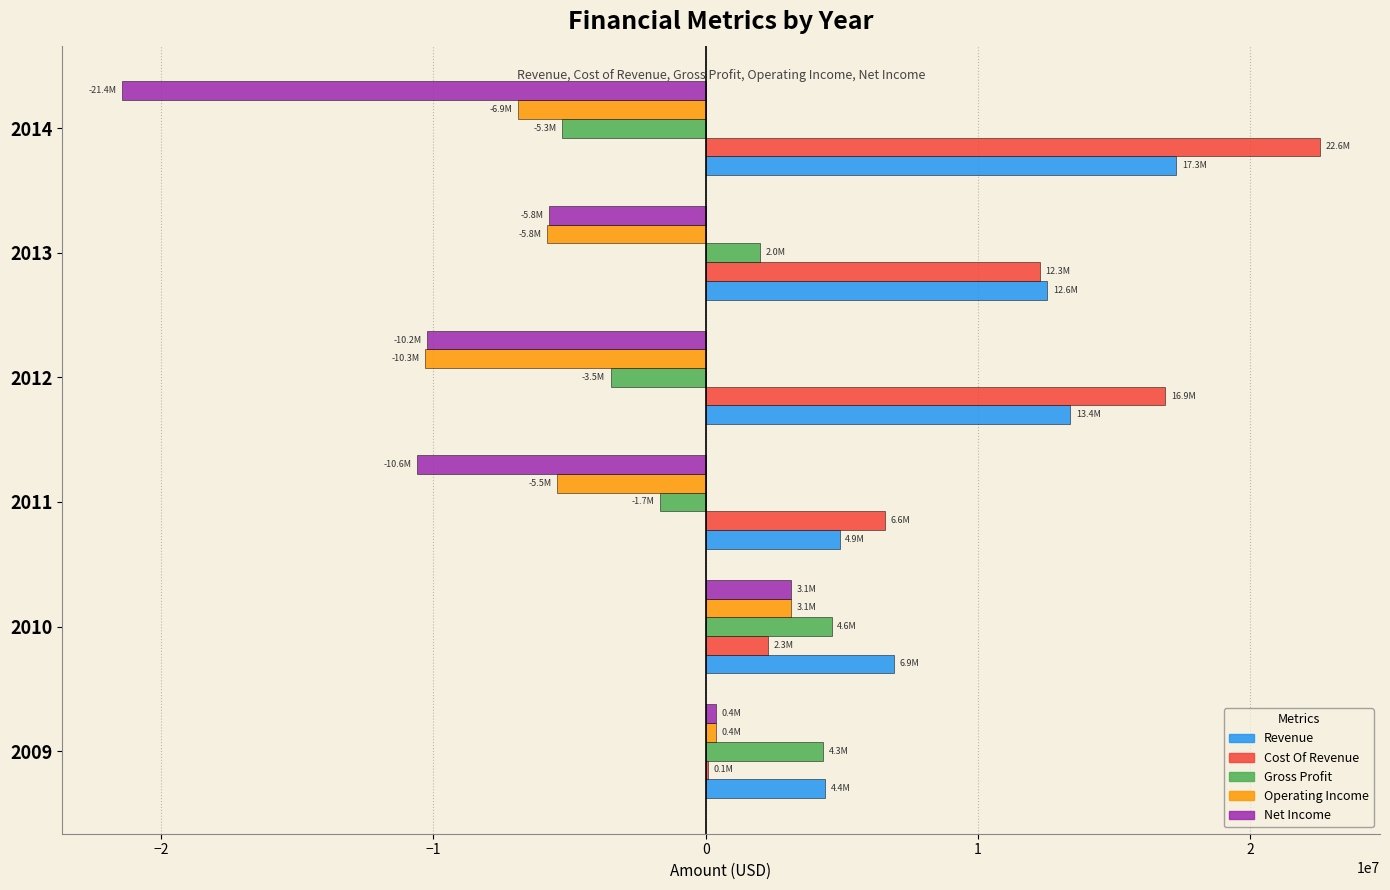

Which series has the widest spread of values?

Net Income